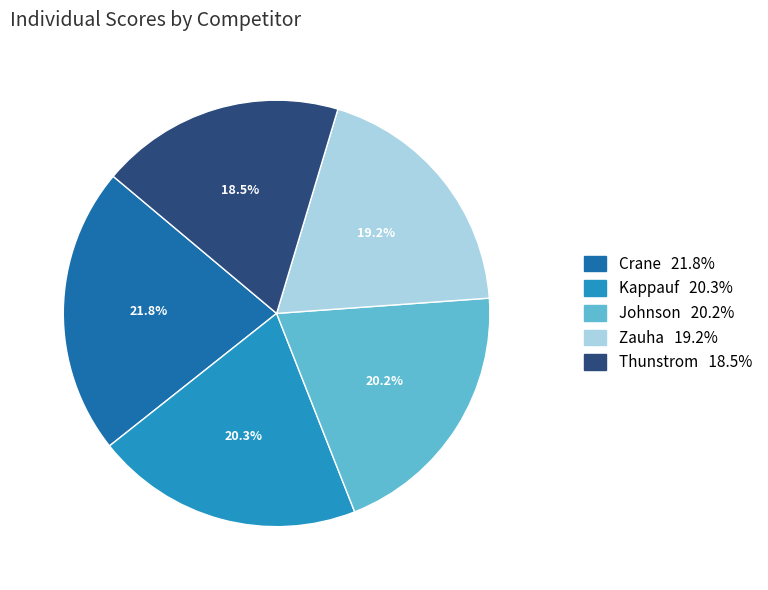

To the nearest percent, what percentage of the pie is Johnson?

20%